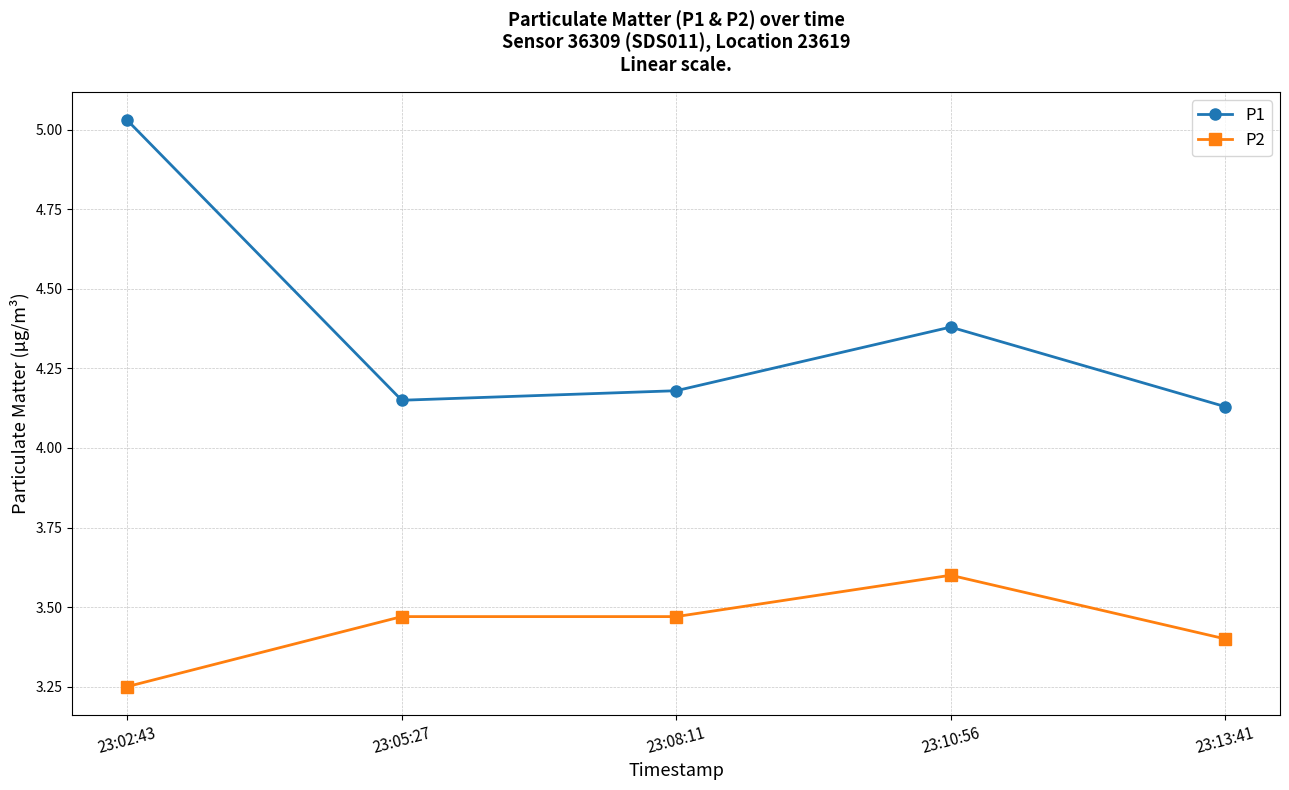

What is the average value of the P2 series?

3.4